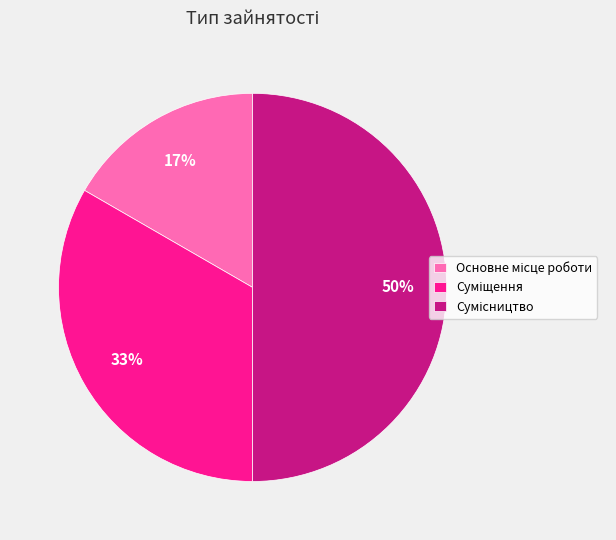

How many segments does this pie chart have?

3